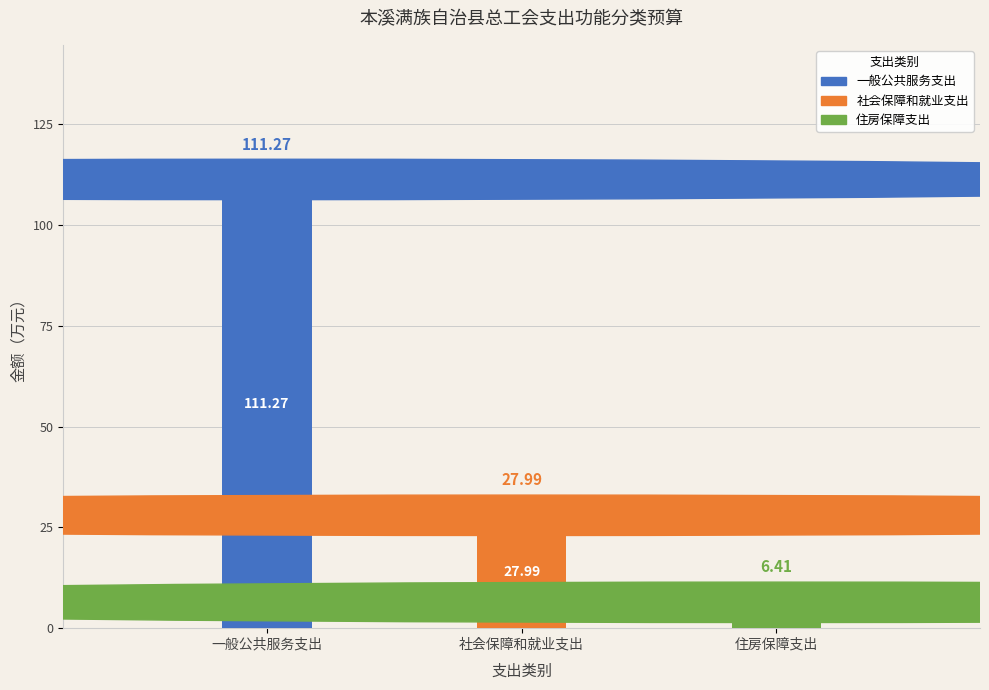

At which label is the value closest to 58?

社会保障和就业支出